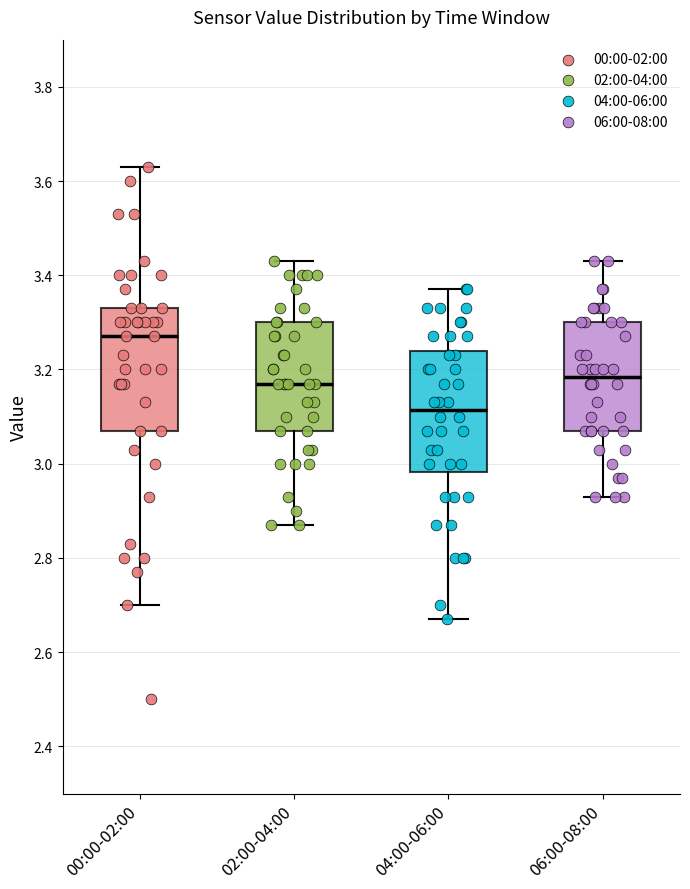

Reading left to right, transcribe this box plot: for each box, give where its median line is, the range the box spans, and where its two whiskers end, as read against the y-axis. The values are not printed on the chart, so give them approximately, as read against the axis.

00:00-02:00: median 3.28, box 3.08 to 3.34, whiskers 2.70 to 3.64
02:00-04:00: median 3.18, box 3.08 to 3.30, whiskers 2.88 to 3.44
04:00-06:00: median 3.12, box 2.98 to 3.24, whiskers 2.68 to 3.38
06:00-08:00: median 3.18, box 3.08 to 3.30, whiskers 2.94 to 3.44